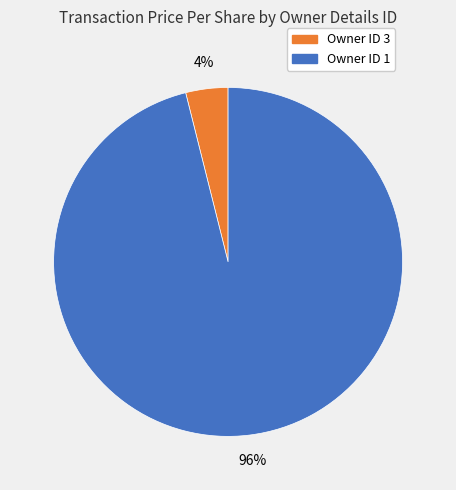

To the nearest percent, what is the average slice percentage?

50%